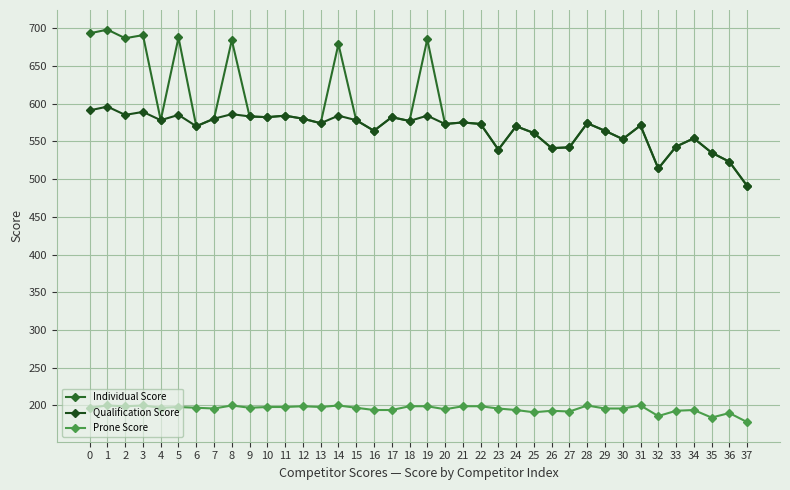

Reading left to right, transcribe all the data shown in this chart.

Individual Score: 693.1	698.0	686.6	690.7	578.0	687.6	570.0	580.0	684.1	583.0	582.0	584.0	580.0	574.0	678.9	578.0	564.0	582.0	577.0	685.3	573.0	575.0	573.0	539.0	570.0	561.0	541.0	542.0	574.0	564.0	553.0	571.0	514.0	543.0	554.0	535.0	523.0	491.0
Qualification Score: 591.0	596.0	585.0	589.0	578.0	585.0	570.0	580.0	586.0	583.0	582.0	584.0	580.0	574.0	584.0	578.0	564.0	582.0	577.0	584.0	573.0	575.0	573.0	539.0	570.0	561.0	541.0	542.0	574.0	564.0	553.0	571.0	514.0	543.0	554.0	535.0	523.0	491.0
Prone Score: 197.0	200.0	199.0	200.0	197.0	198.0	197.0	196.0	200.0	197.0	198.0	198.0	199.0	198.0	200.0	197.0	194.0	194.0	199.0	199.0	195.0	199.0	199.0	196.0	194.0	191.0	193.0	192.0	200.0	196.0	196.0	200.0	186.0	193.0	194.0	184.0	190.0	178.0